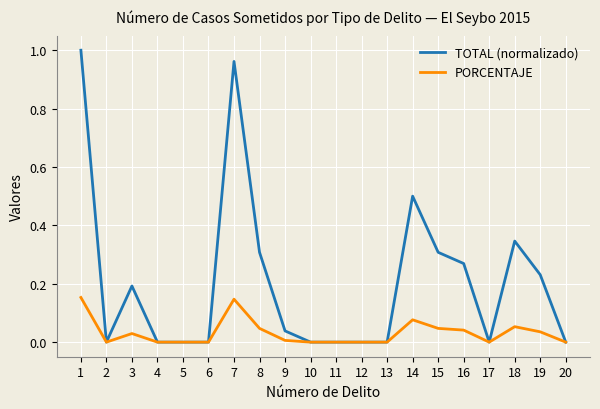

What is the difference between the highest and lowest values at 14?

0.4